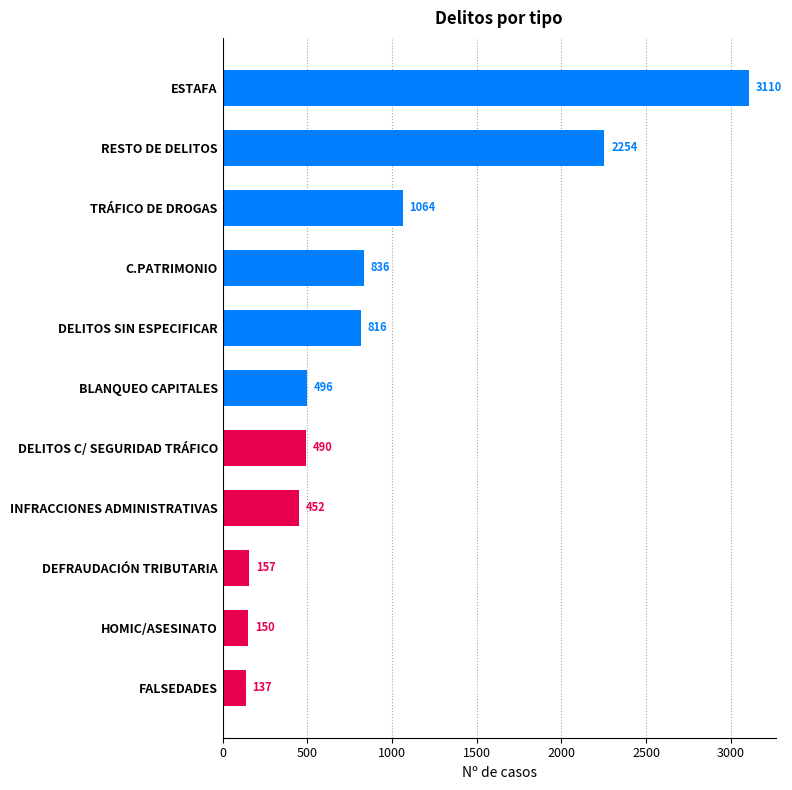

Rank the categories by value from highest to lowest.

ESTAFA, RESTO DE DELITOS, TRÁFICO DE DROGAS, C.PATRIMONIO, DELITOS SIN ESPECIFICAR, BLANQUEO CAPITALES, DELITOS C/ SEGURIDAD TRÁFICO, INFRACCIONES ADMINISTRATIVAS, DEFRAUDACIÓN TRIBUTARIA, HOMIC/ASESINATO, FALSEDADES